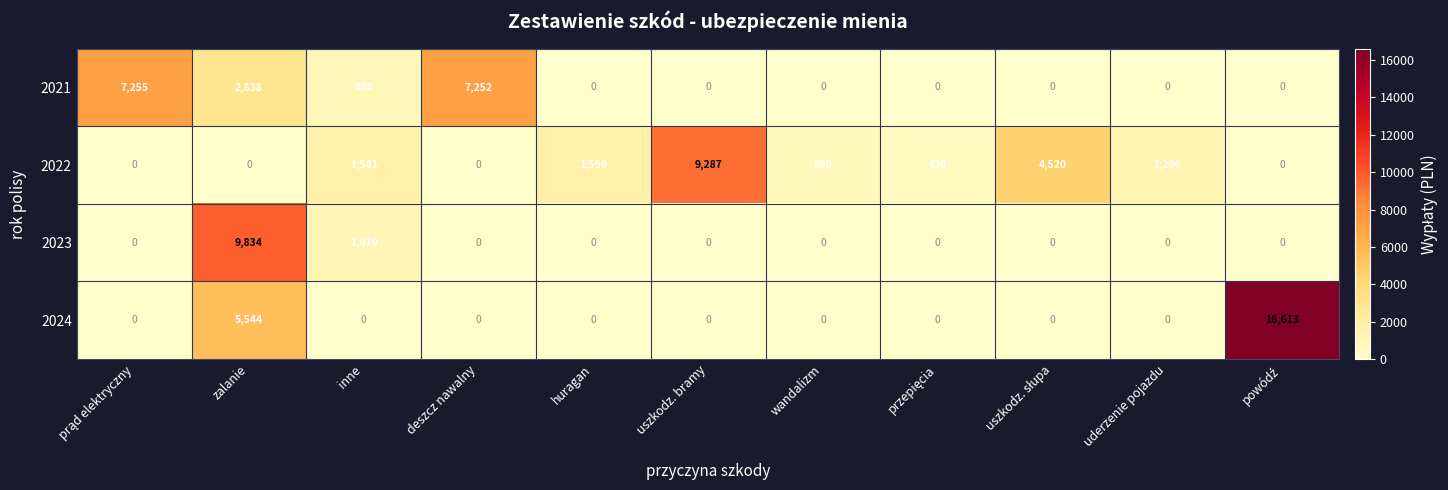

At which label is 2023 closest to 4917?

inne